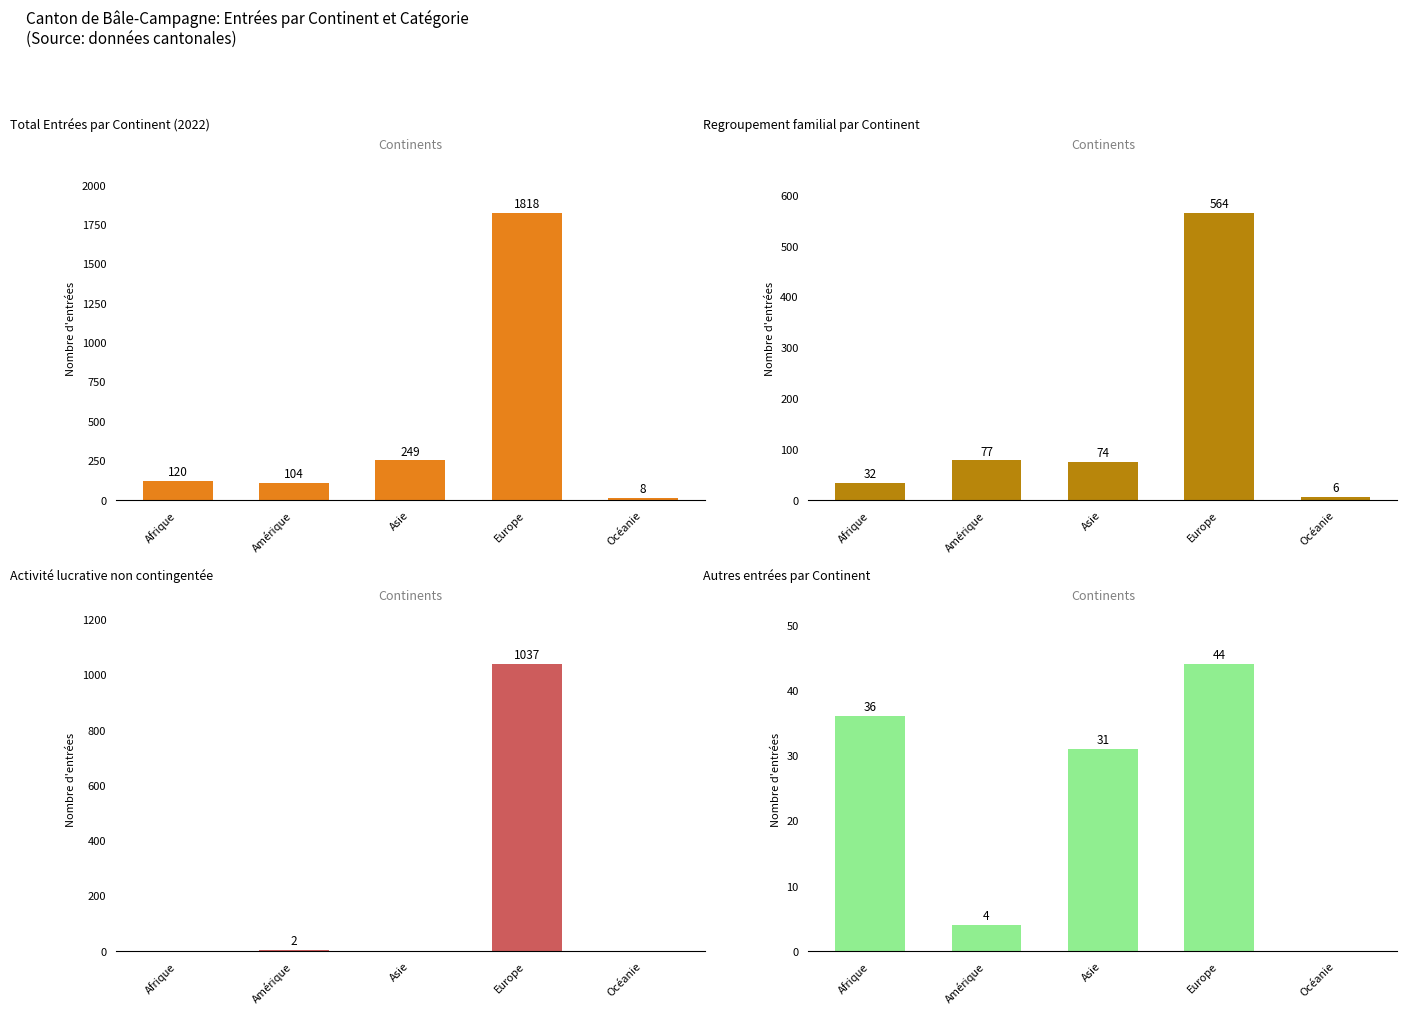

At which category is the sum across all series the highest?

Europe